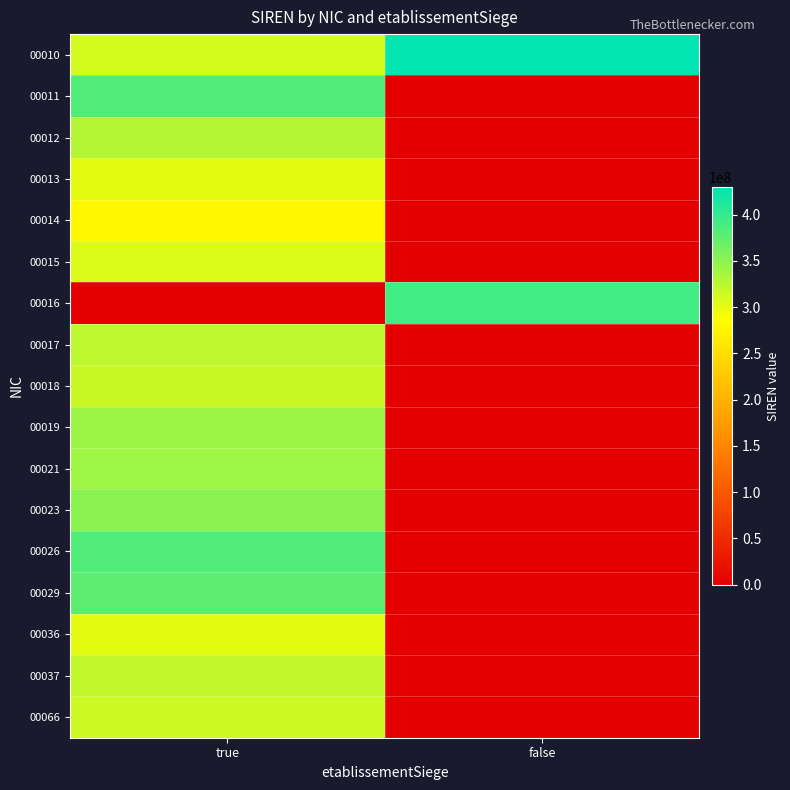

Reading left to right, extract all data points from this chart.

00010: true=310169966	false=429582489
00011: true=382669802	false=0
00012: true=328106158	false=0
00013: true=301002465	false=0
00014: true=277200507	false=0
00015: true=306804360	false=0
00016: true=0	false=391299757
00017: true=323434167	false=0
00018: true=316666700	false=0
00019: true=340706951	false=0
00021: true=340174960	false=0
00023: true=350915526	false=0
00026: true=384158481	false=0
00029: true=377548037	false=0
00036: true=301001863	false=0
00037: true=322002643	false=0
00066: true=313958415	false=0